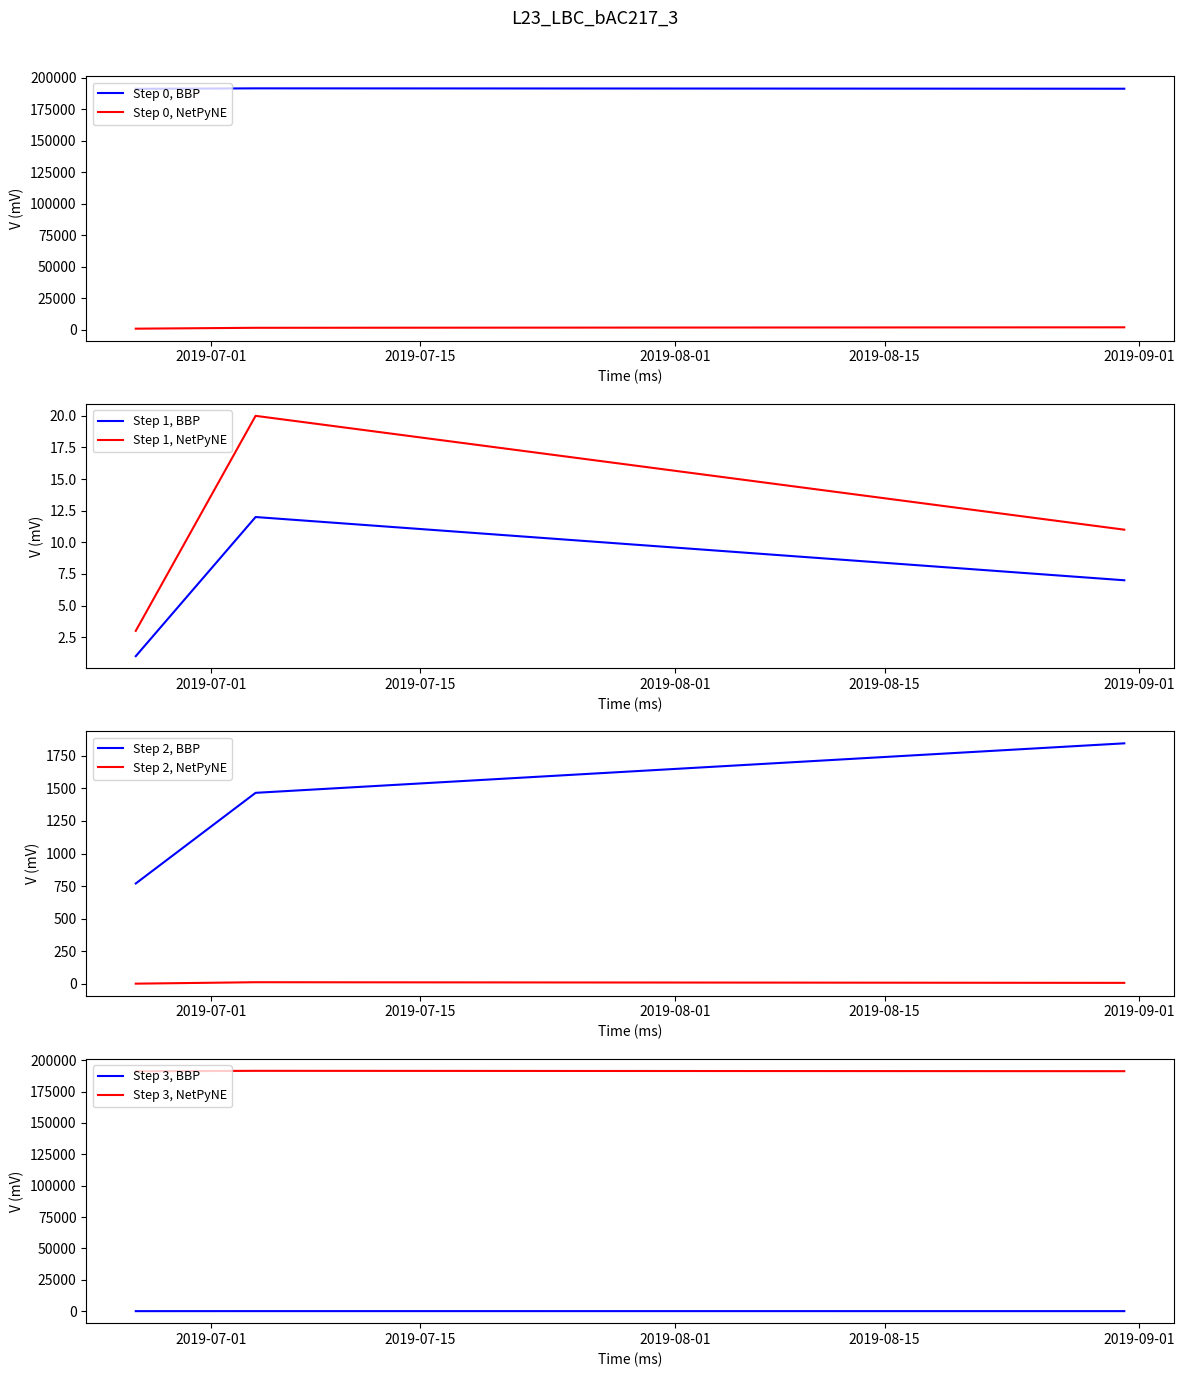

Rank the categories by Pořadí value from highest to lowest.

2019-07-04, 2019-08-31, 2019-06-26